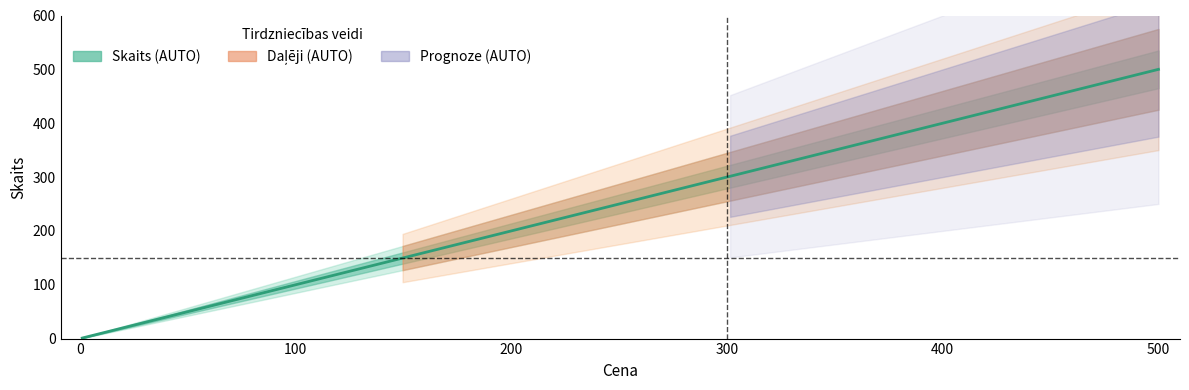

What is the approximate value at 10:00:00 (149)?

149